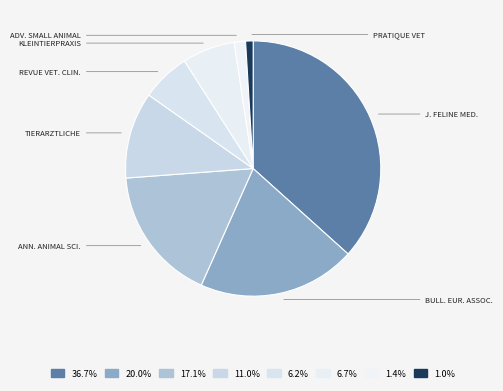

How many segments does this pie chart have?

8